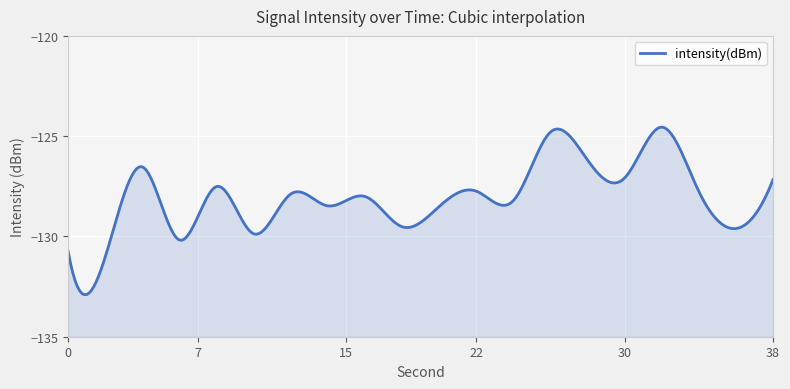

At which label does the data first exceed -127?

4